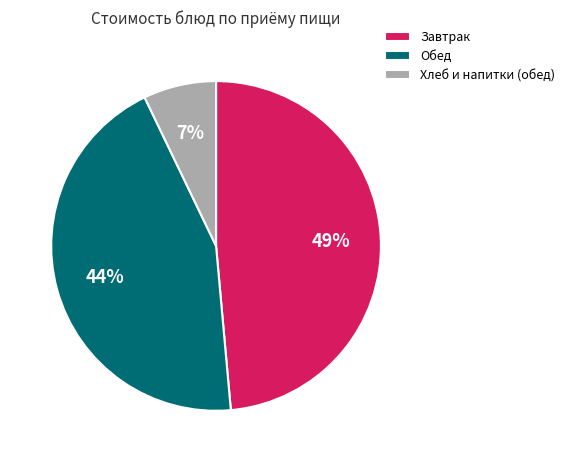

How many segments does this pie chart have?

3